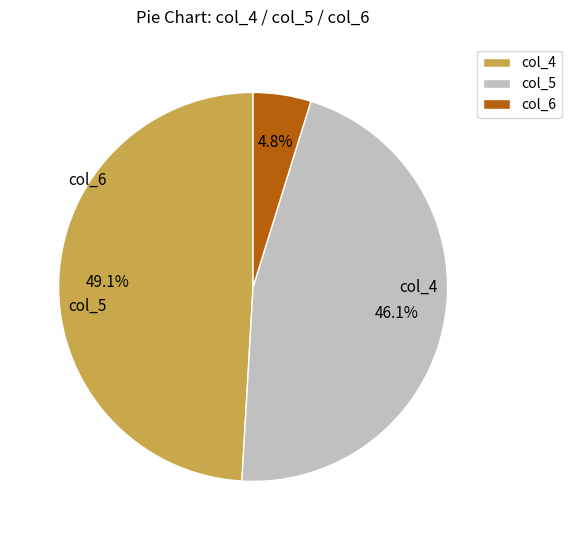

Does any single category account for the majority?

No